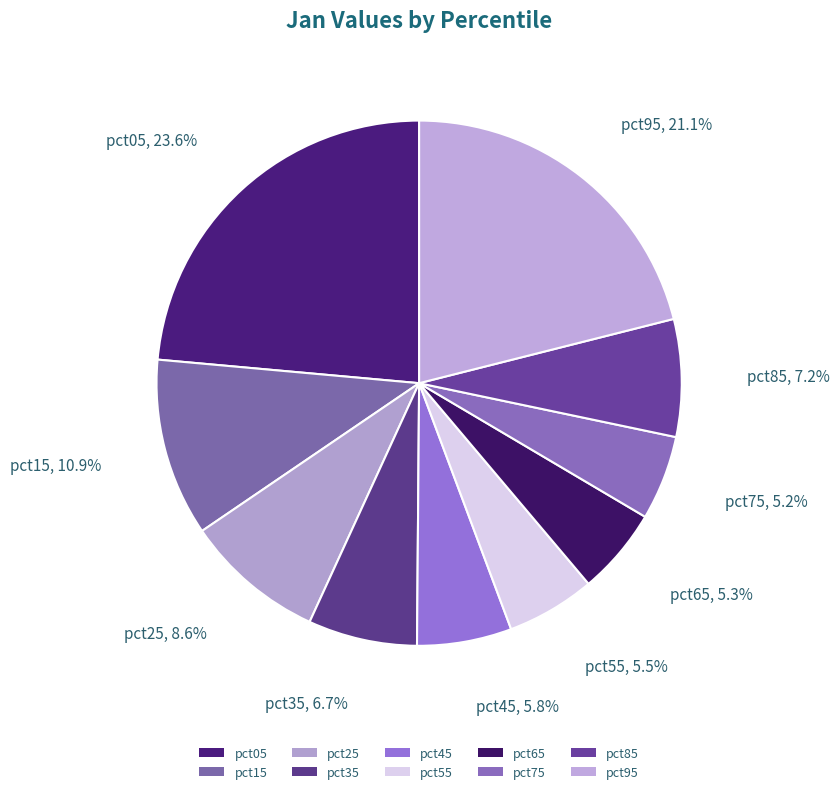

Count the number of slices in the pie.

10